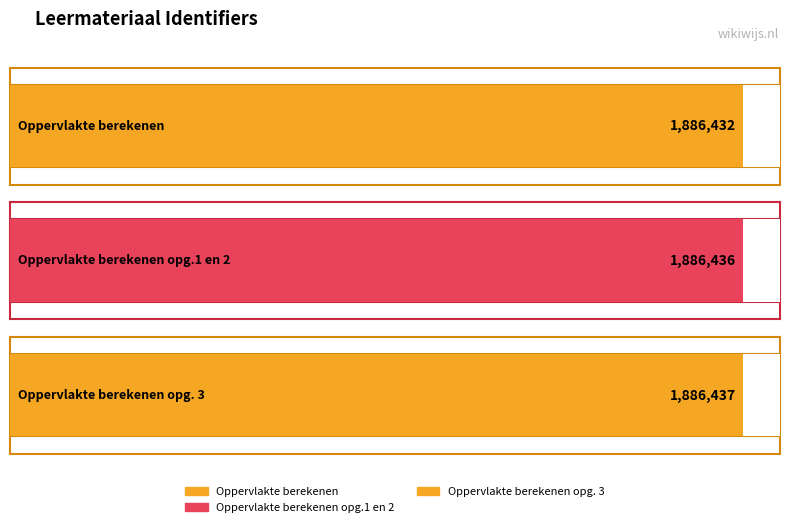

Reading left to right, transcribe all the data shown in this chart.

Oppervlakte berekenen=1886432	Oppervlakte berekenen opg.1 en 2=1886436	Oppervlakte berekenen opg. 3=1886437